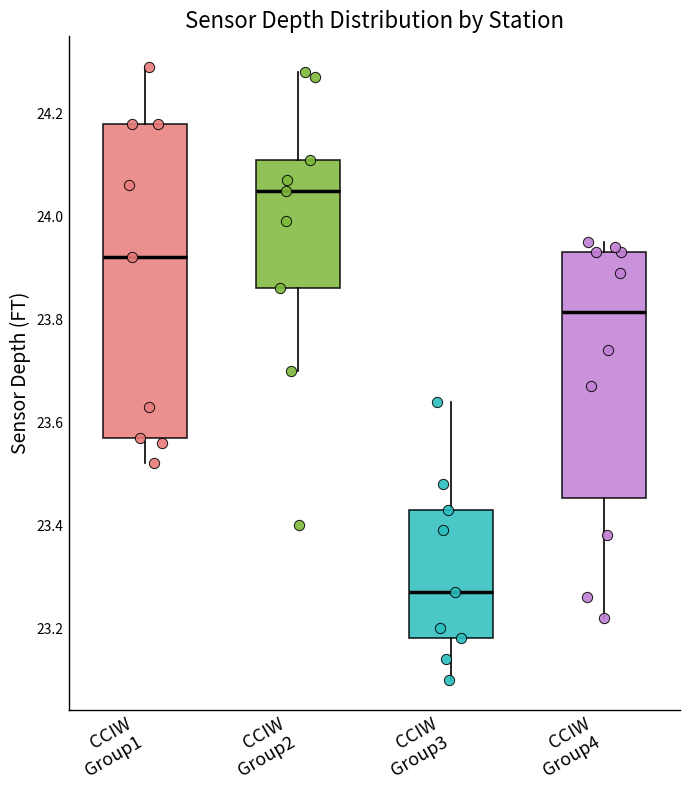

Which box's median line is the lowest?

CCIW Group3